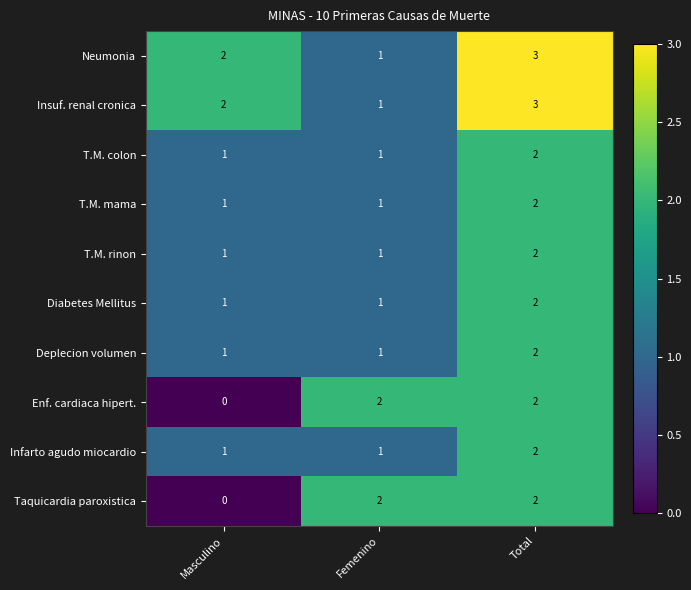

What is the sum of the Infarto agudo miocardio values at Total and Femenino?

3